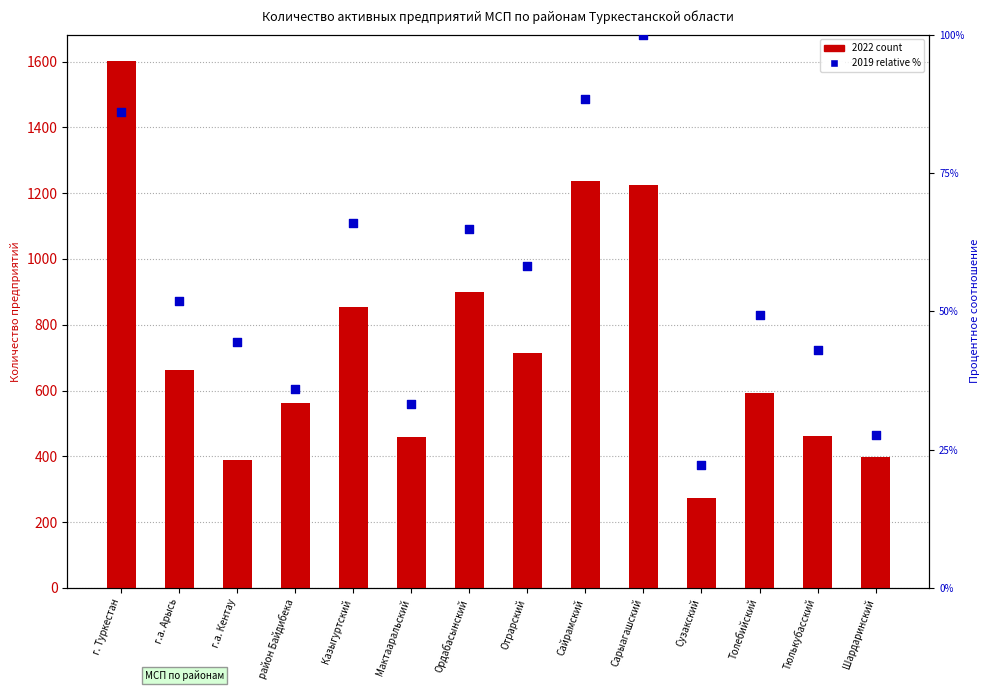

What are all the series names shown in the legend?

2022 count, 2019 (relative %)